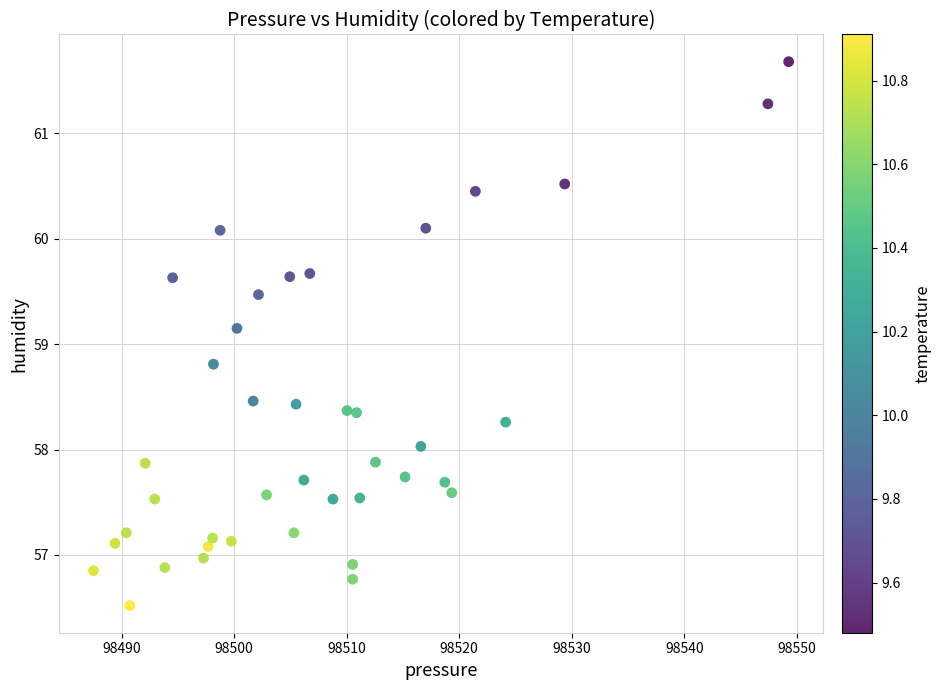

What is the range of X values (max minus min)?

61.8